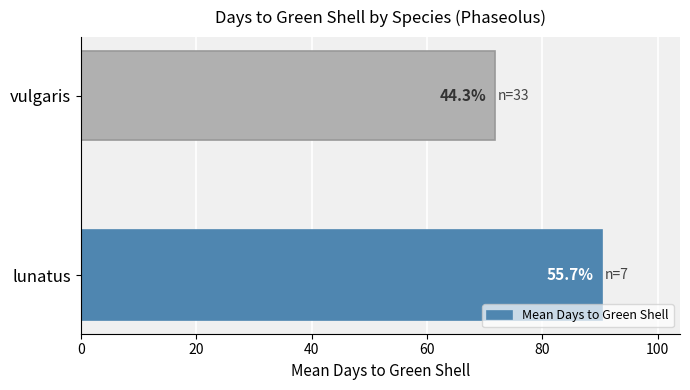

What is the sum of all values?

162.1